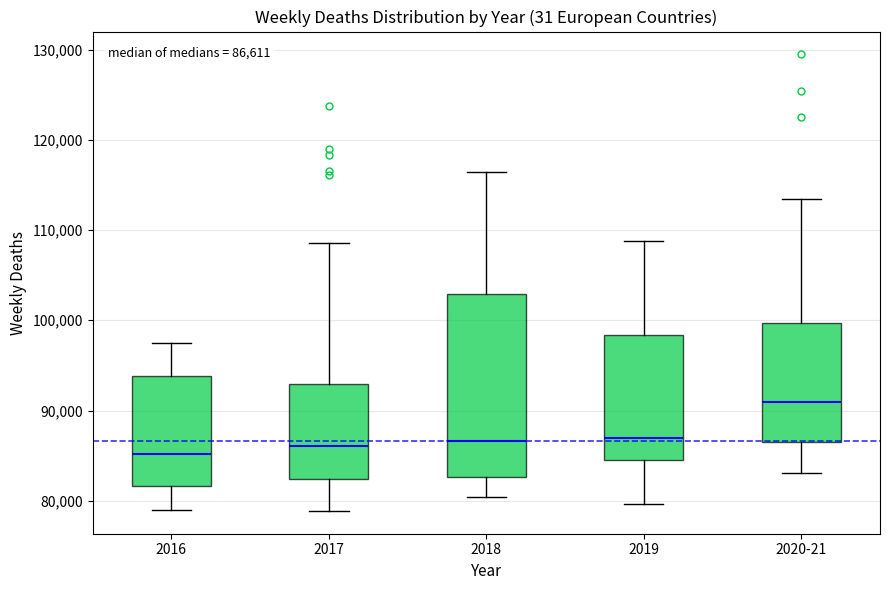

Which box is the tallest, from its lower edge to its upper edge?

2018